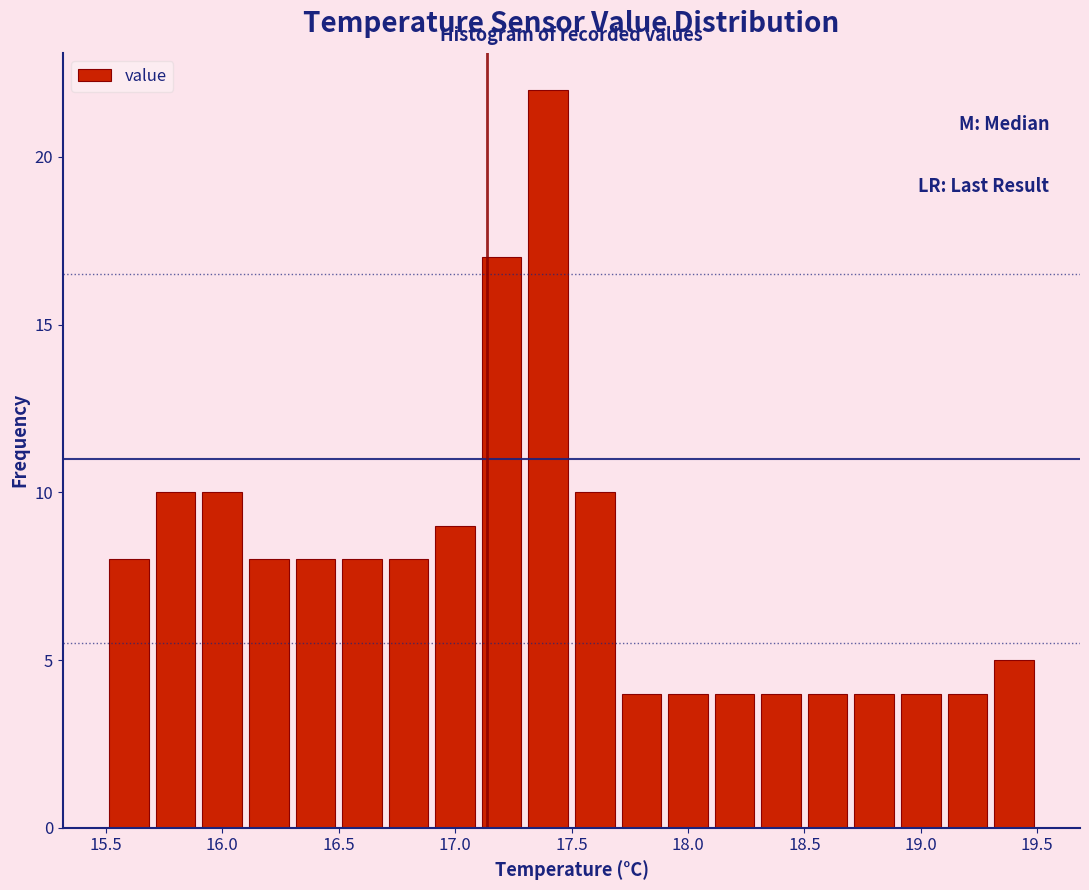

Reading left to right, list every bar in this chart as the range it spans on the x-axis followed by its height. The values are not printed on the chart, so give them approximately, as read against the axis.

15.5 to 15.7: 8
15.7 to 15.9: 10
15.9 to 16.1: 10
16.1 to 16.3: 8
16.3 to 16.5: 8
16.5 to 16.7: 8
16.7 to 16.9: 8
16.9 to 17.1: 9
17.1 to 17.3: 17
17.3 to 17.5: 22
17.5 to 17.7: 10
17.7 to 17.9: 4
17.9 to 18.1: 4
18.1 to 18.3: 4
18.3 to 18.5: 4
18.5 to 18.7: 4
18.7 to 18.9: 4
18.9 to 19.1: 4
19.1 to 19.3: 4
19.3 to 19.5: 5